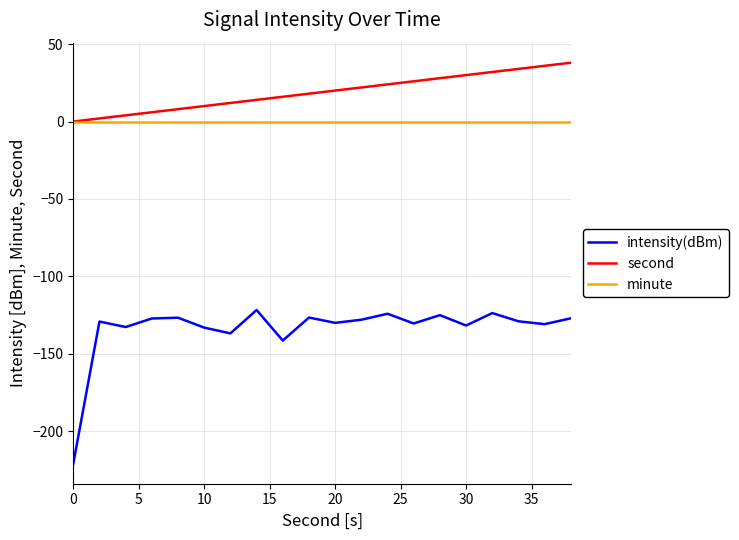

What is the maximum value shown in the chart?

38.0